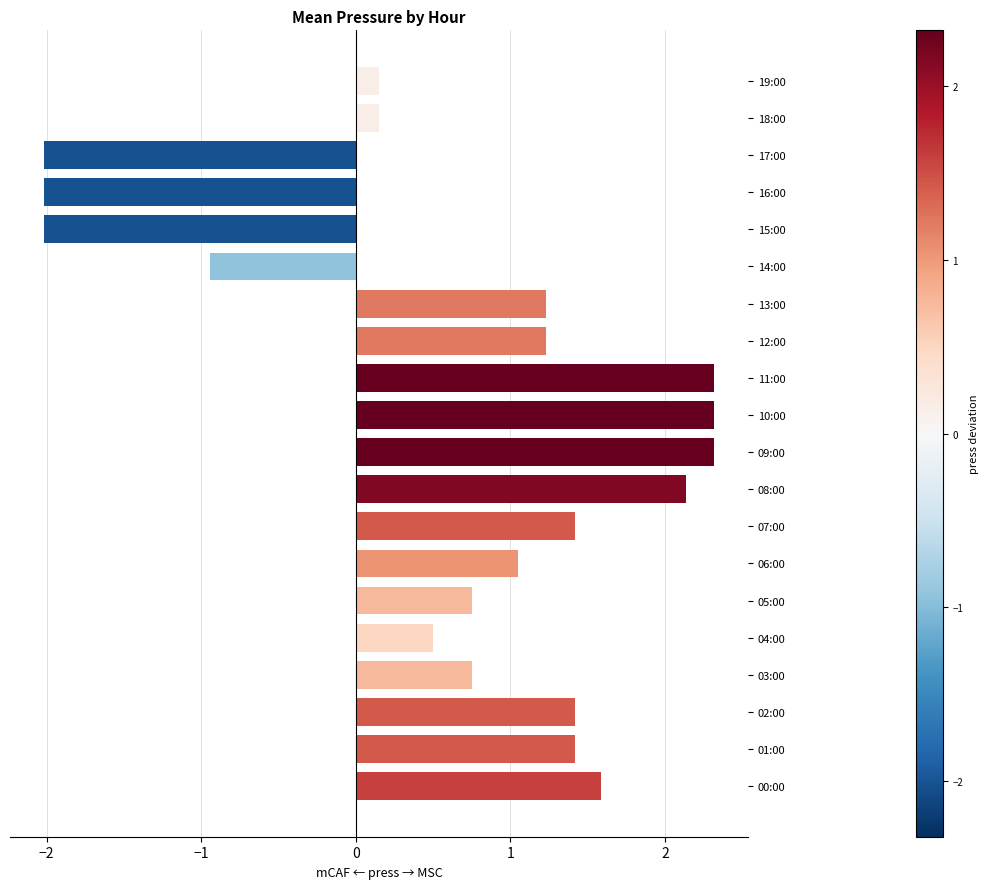

Is it true that the value at 15:00 is -2.6?

False